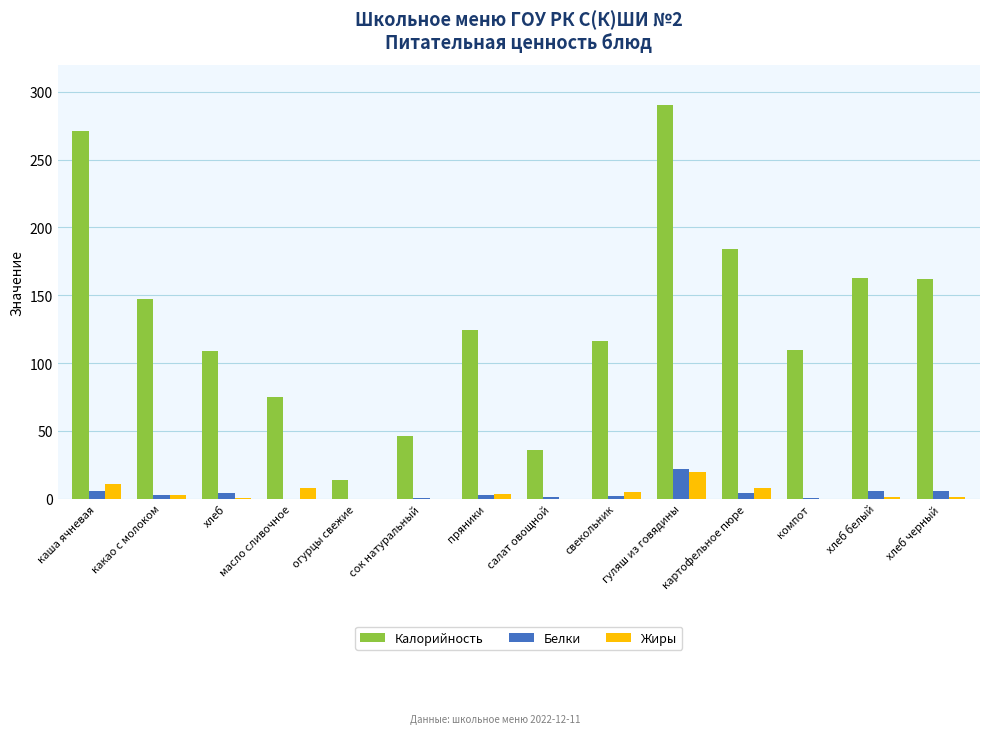

Which category has the highest value across all series?

гуляш из говядины